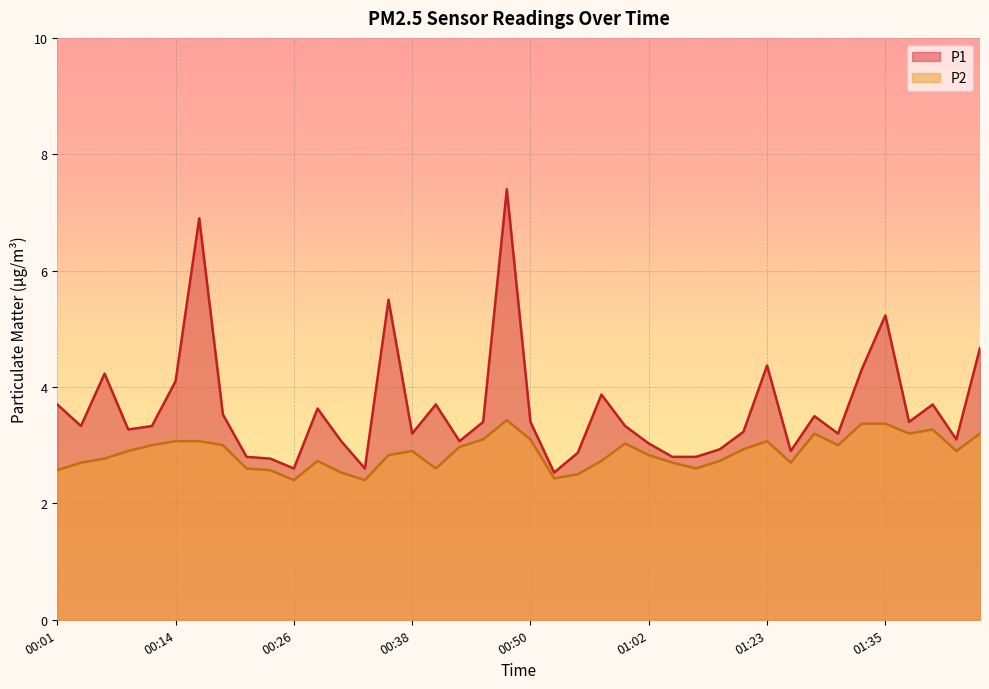

What is the minimum value for P1?

2.5